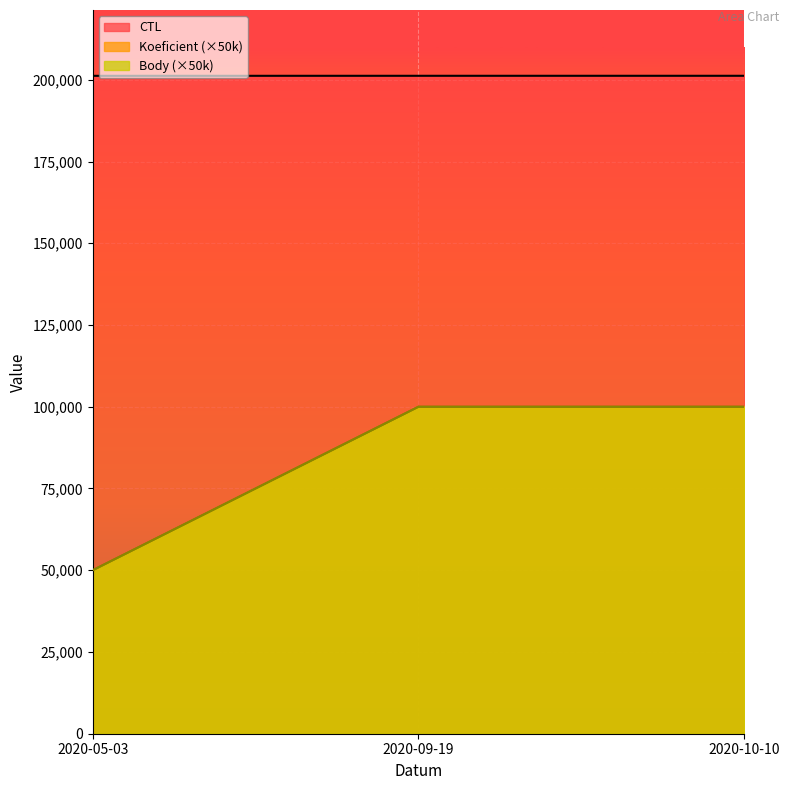

Does the chart display data point markers on the line(s)?

No